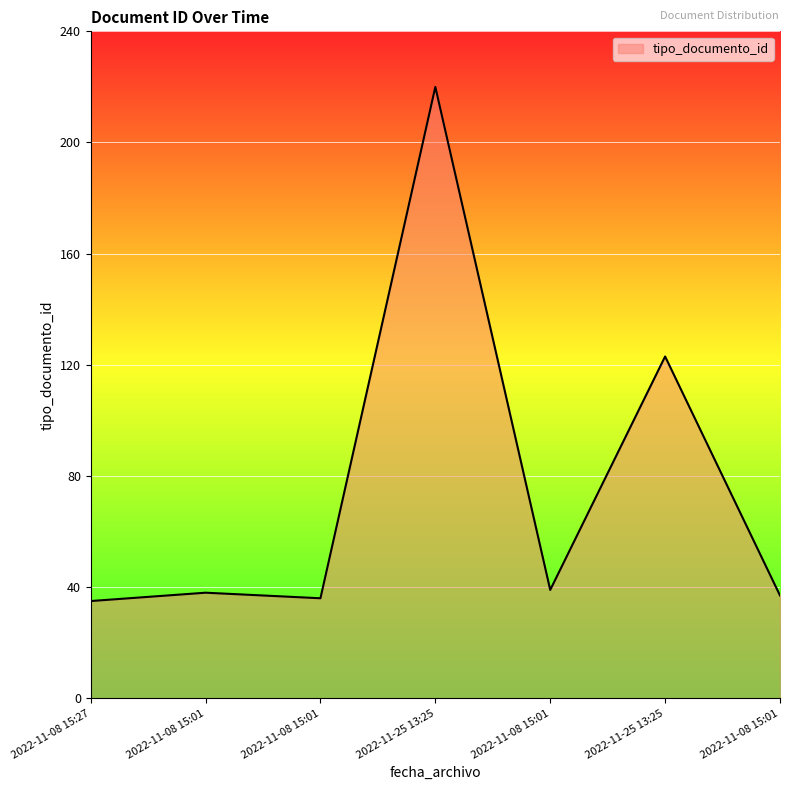

At which label is the value closest to 127?

2022-11-25 13:25